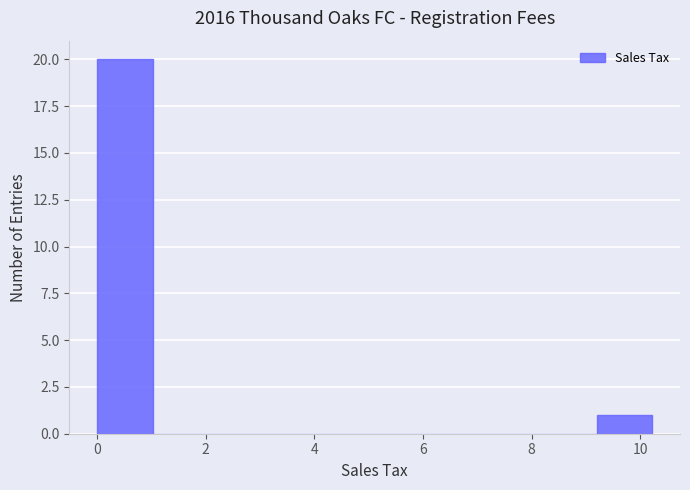

Reading left to right, transcribe this chart: for each bar, give the range it covers on the x-axis and its height. Neither the bar edges nor the heights are printed on the chart, so give them approximately, as read against the axes.

0.0 to 1.0: 20
1.0 to 2.0: 0
2.0 to 3.0: 0
3.0 to 4.0: 0
4.0 to 5.2: 0
5.2 to 6.2: 0
6.2 to 7.2: 0
7.2 to 8.2: 0
8.2 to 9.2: 0
9.2 to 10.2: 1